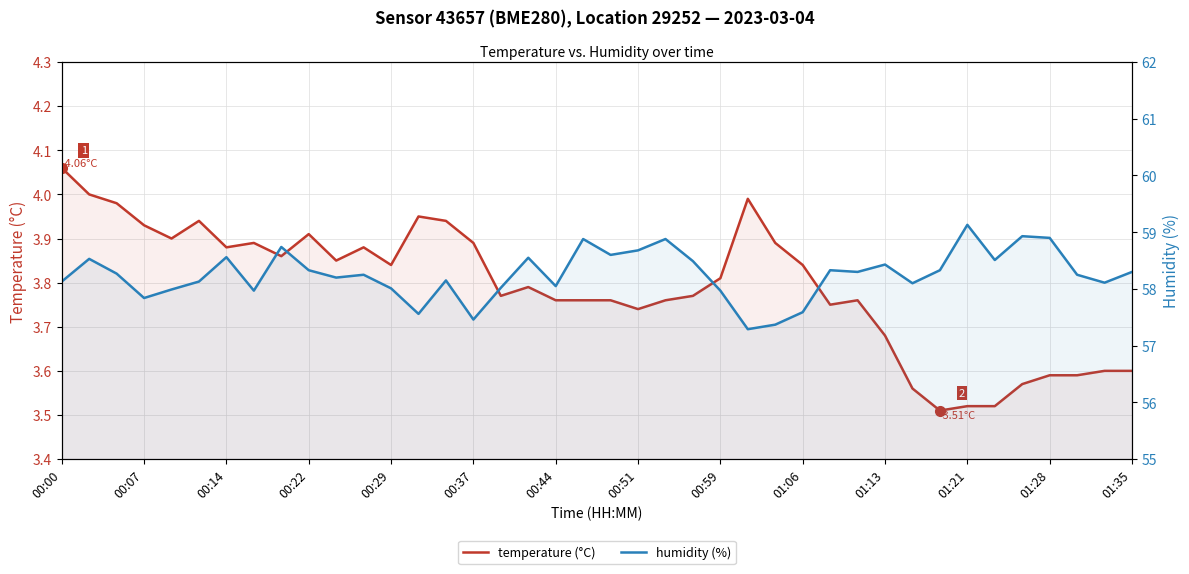

How many interior local peaks does the humidity (%) series have?

12